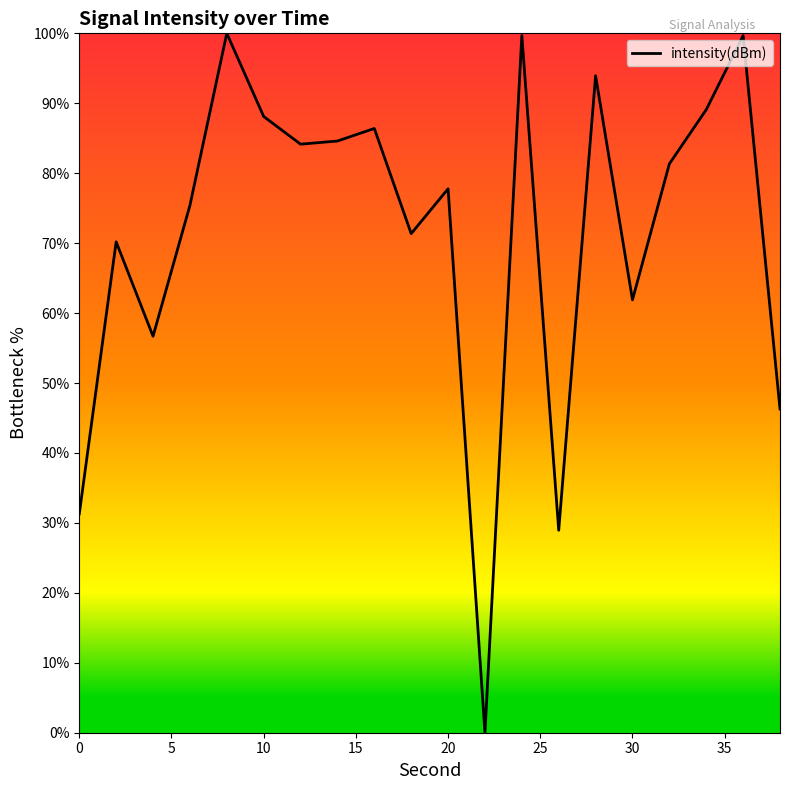

What is the difference between the maximum and minimum values?

100.0